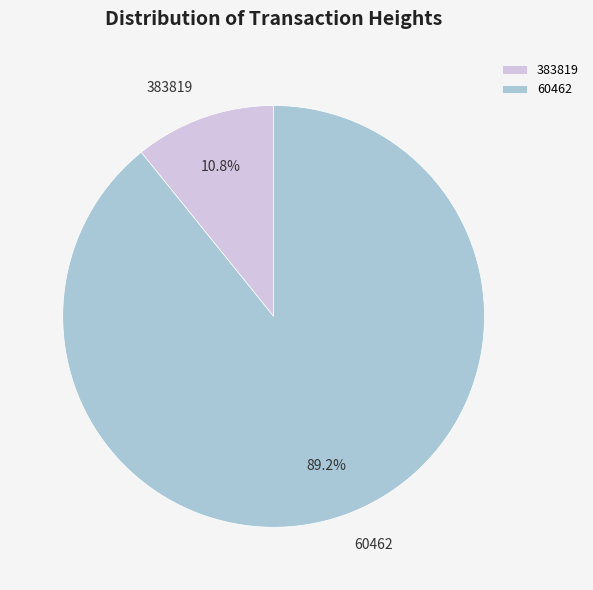

Which category has the biggest portion of the pie?

60462